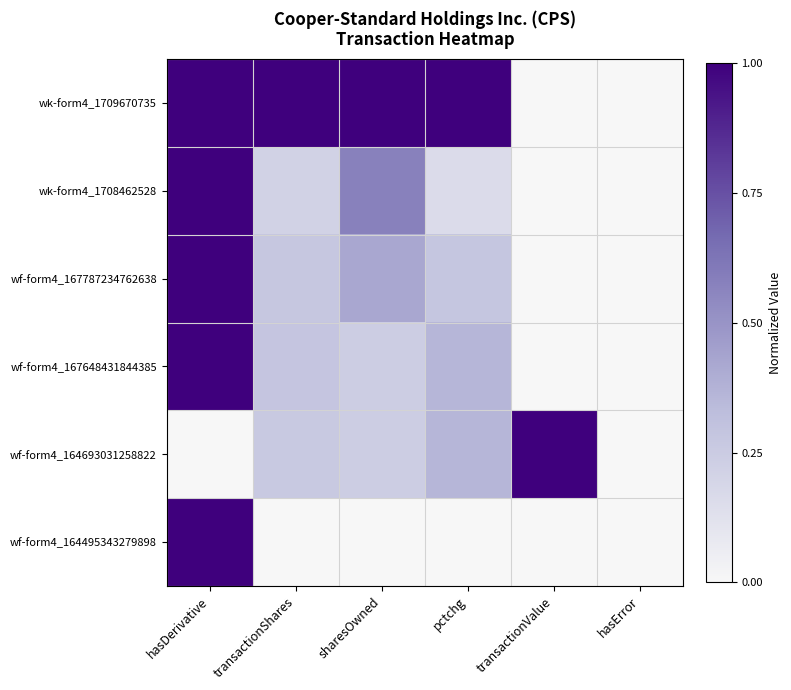

At sharesOwned, list the series in order from smallest to largest.

wf-form4_164495343279898, wf-form4_167648431844385, wf-form4_164693031258822, wf-form4_167787234762638, wk-form4_1708462528, wk-form4_1709670735